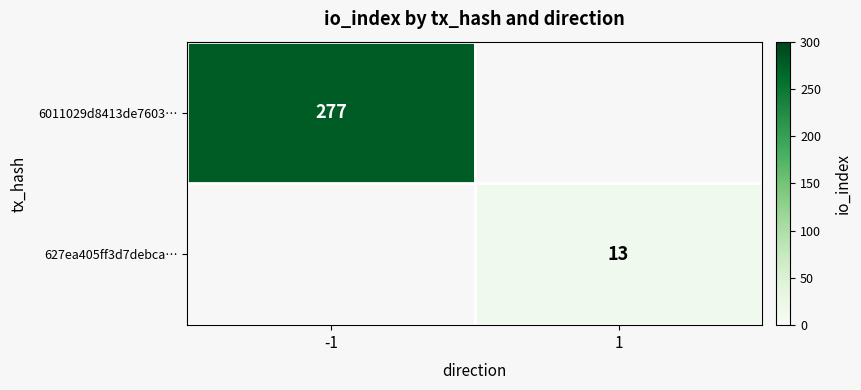

The 6011029d8413de7603… series shows 176 at -1. True or false?

False